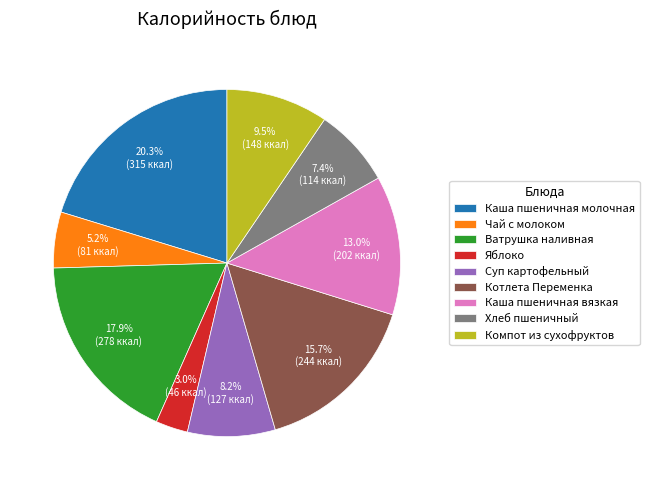

Rank the categories by value from highest to lowest.

Каша пшеничная молочная, Ватрушка наливная, Котлета Переменка, Каша пшеничная вязкая, Компот из сухофруктов, Суп картофельный, Хлеб пшеничный, Чай с молоком, Яблоко